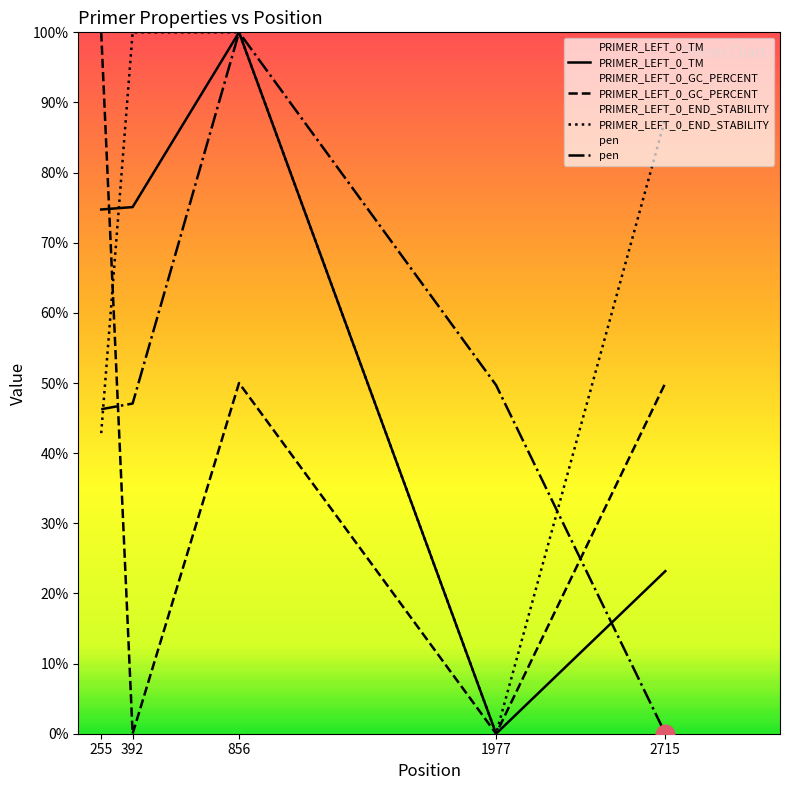

What is the total value across all series at 1977?

49.7